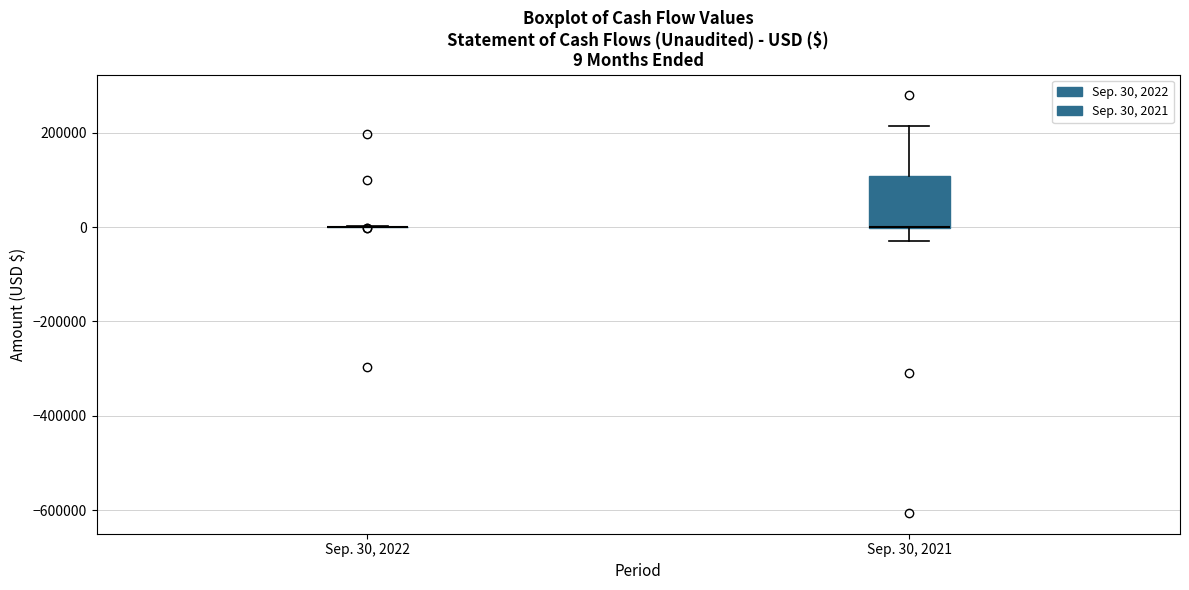

Which box is the tallest, from its lower edge to its upper edge?

Sep. 30, 2021